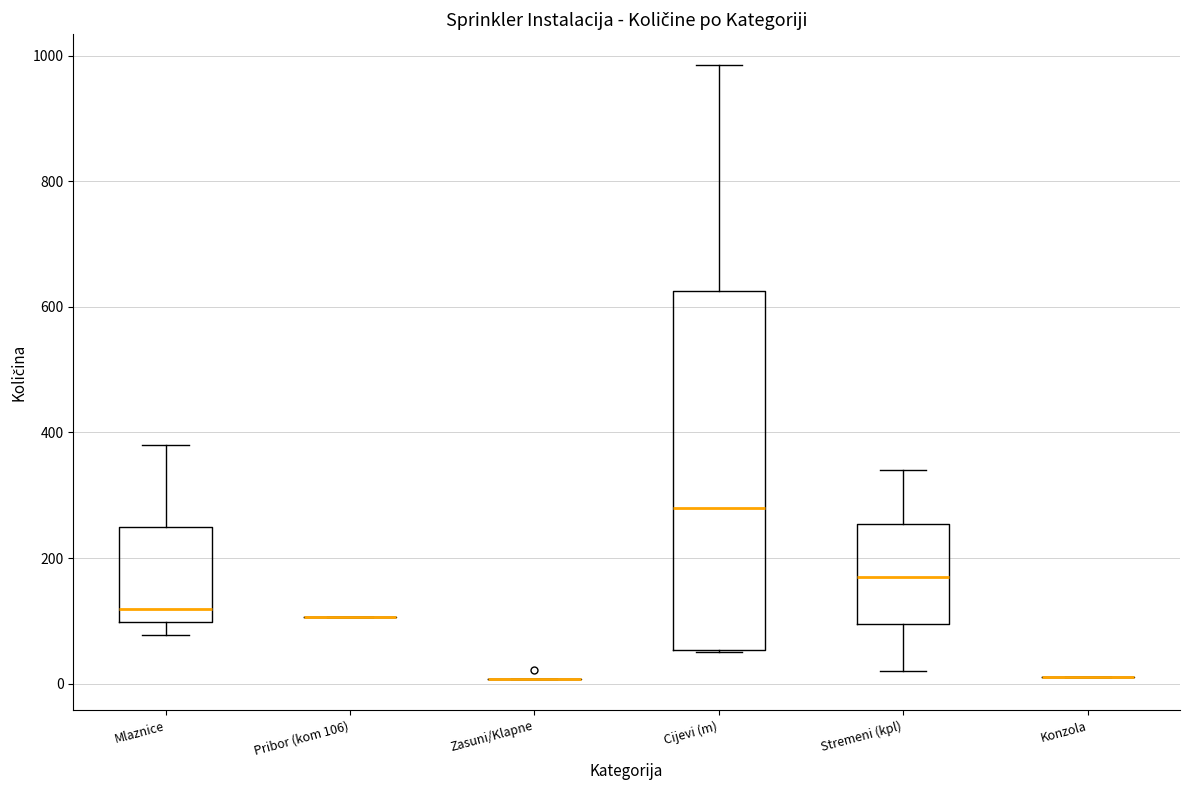

Reading left to right, read every box against the y-axis: the position of its median line, the range the box covers, and the ends of its whiskers. The values are not printed on the chart, so give them approximately, as read against the axis.

Mlaznice: median 120, box 100 to 240, whiskers 80 to 380
Pribor (kom 106): box collapsed to a line at 100, whiskers 100 to 100
Zasuni/Klapne: box collapsed to a line at 0, whiskers 0 to 0
Cijevi (m): median 280, box 60 to 620, whiskers 60 to 980
Stremeni (kpl): median 180, box 100 to 260, whiskers 20 to 340
Konzola: box collapsed to a line at 20, whiskers 20 to 20